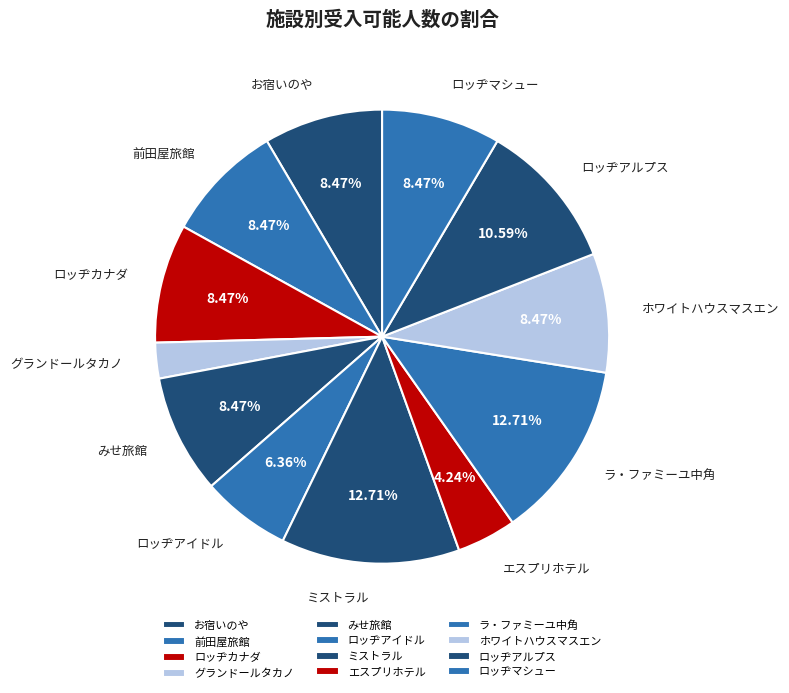

True or false: みせ旅館 accounts for 8% of the total.

True